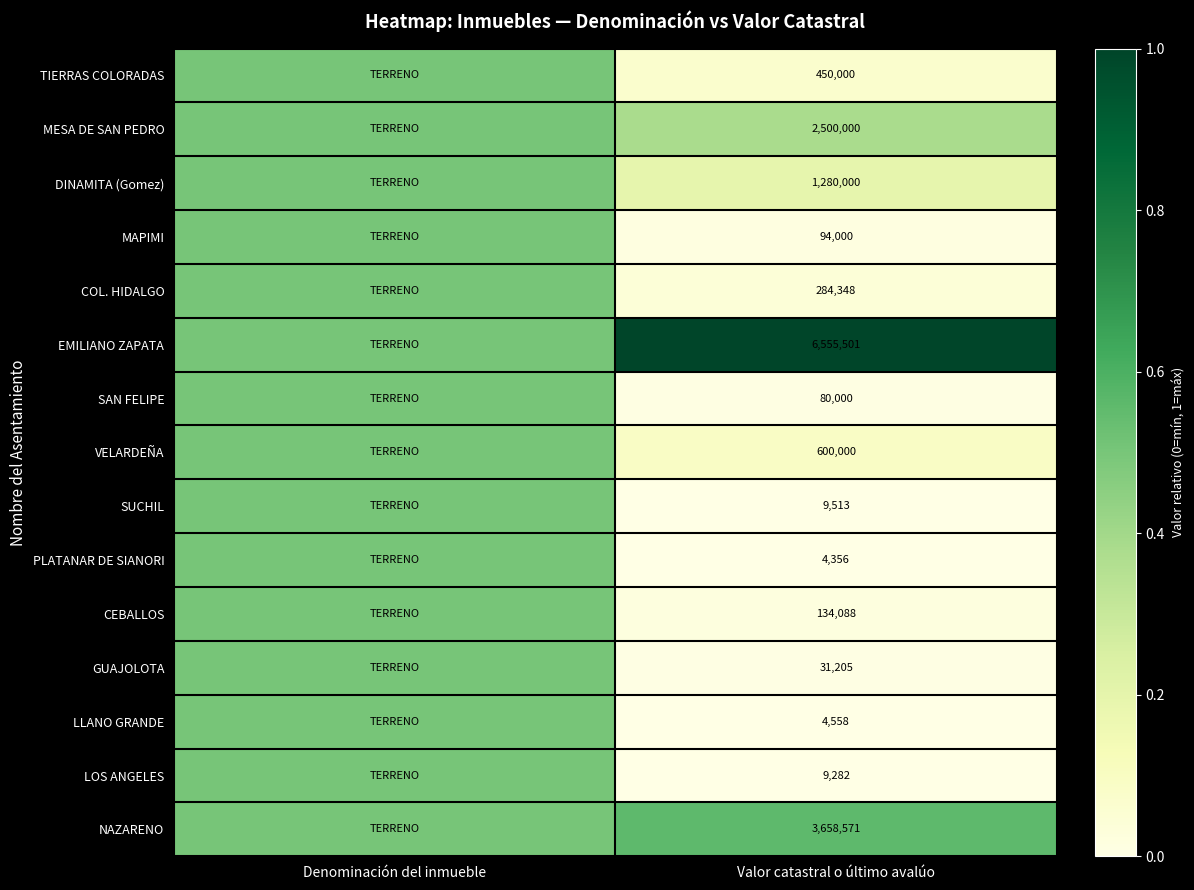

At how many categories does at least one series exceed 0?

2